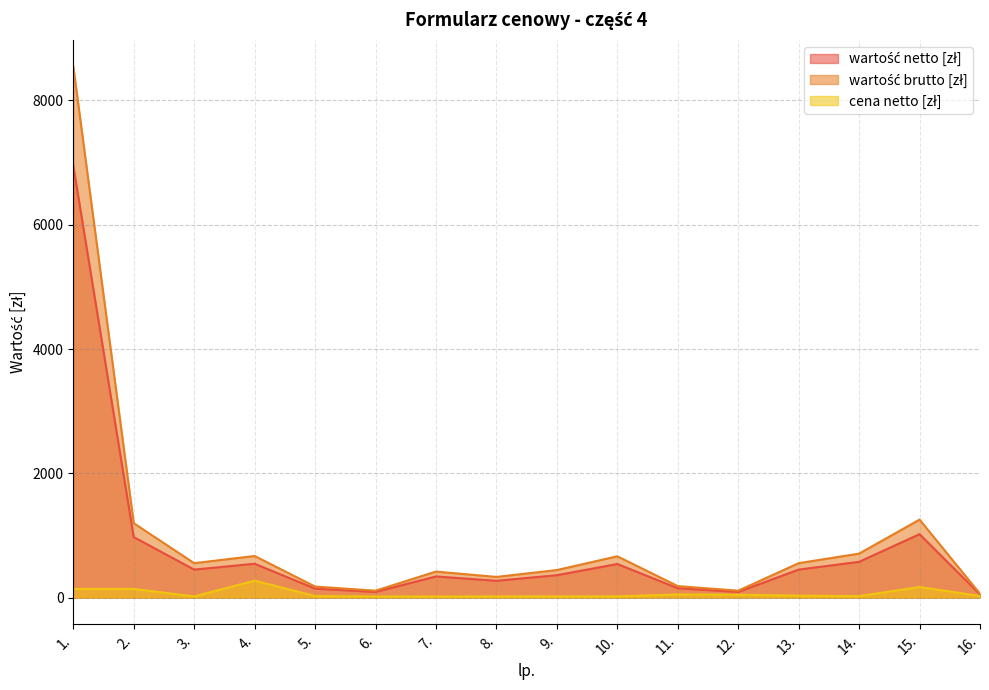

What is the spread (max minus min) of values at 15.?

1084.6